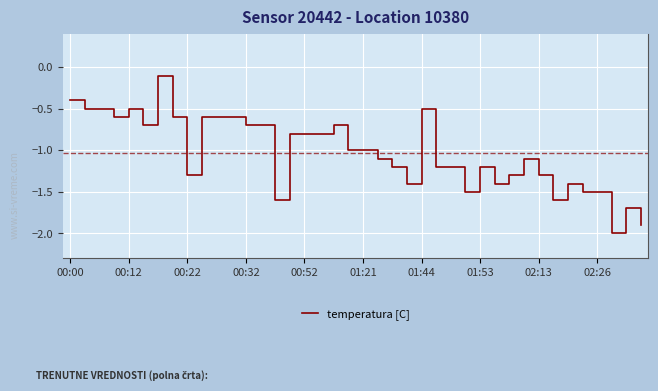

What is the difference between the maximum and minimum values?

1.9